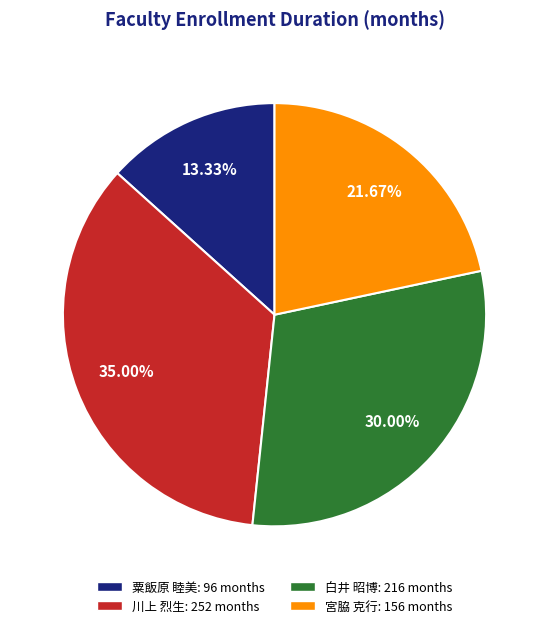

Combined, do 白井 昭博 and 宮脇 克行 account for over 50%?

Yes